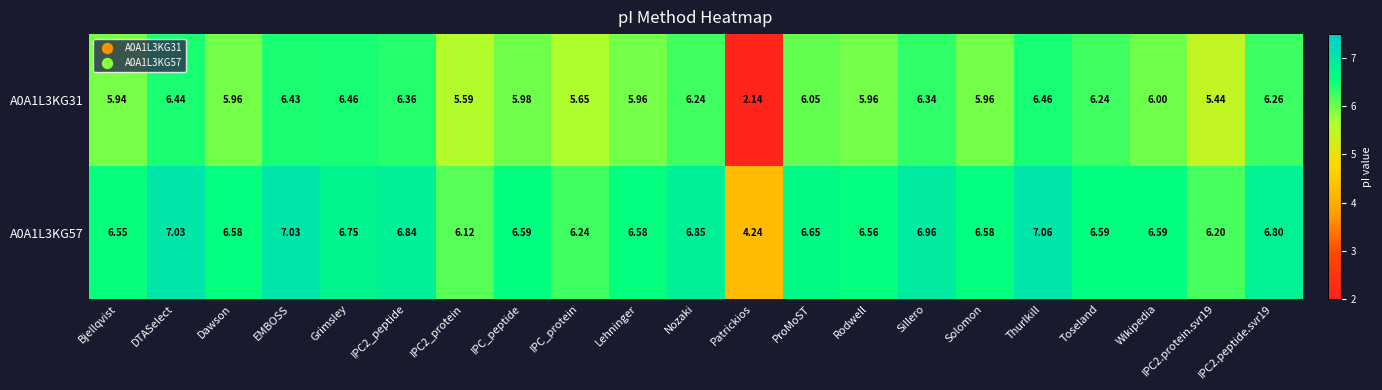

Which label corresponds to the largest value in the chart?

Thurlkill